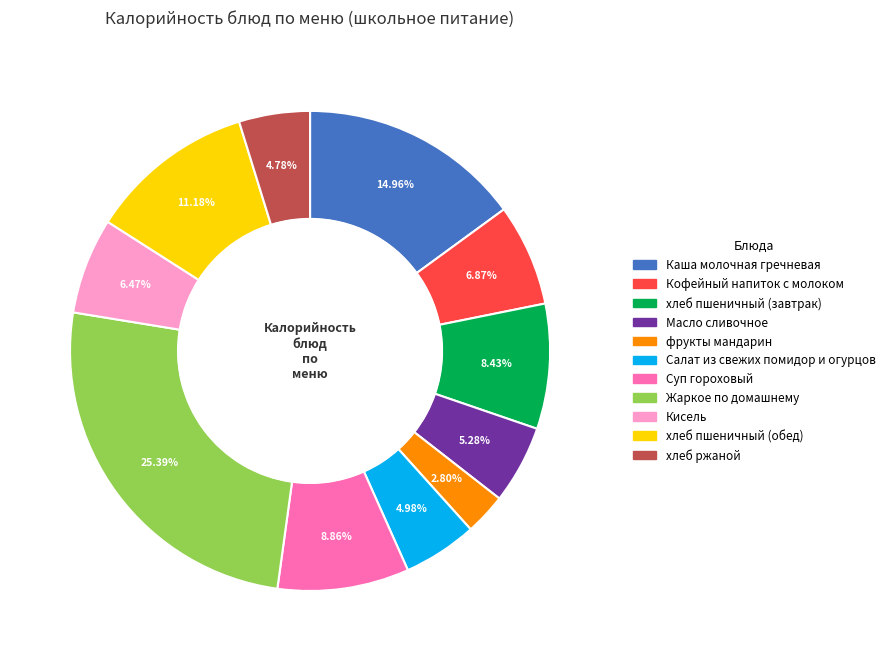

How many segments does this pie chart have?

11